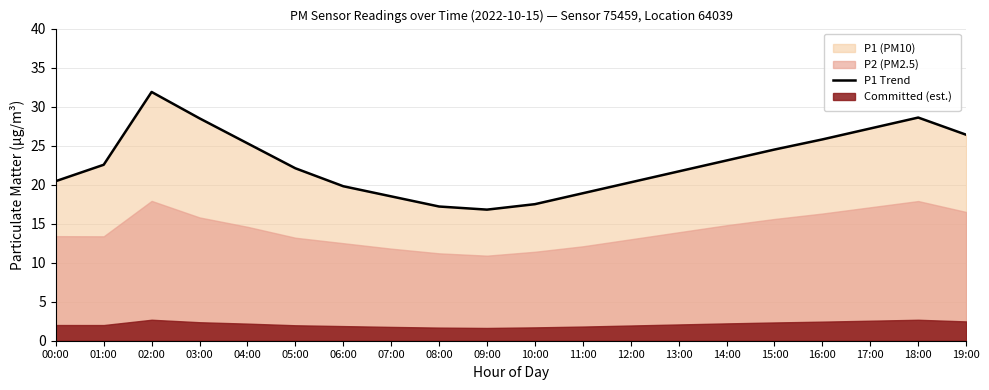

What position from the left is 00:00?

1